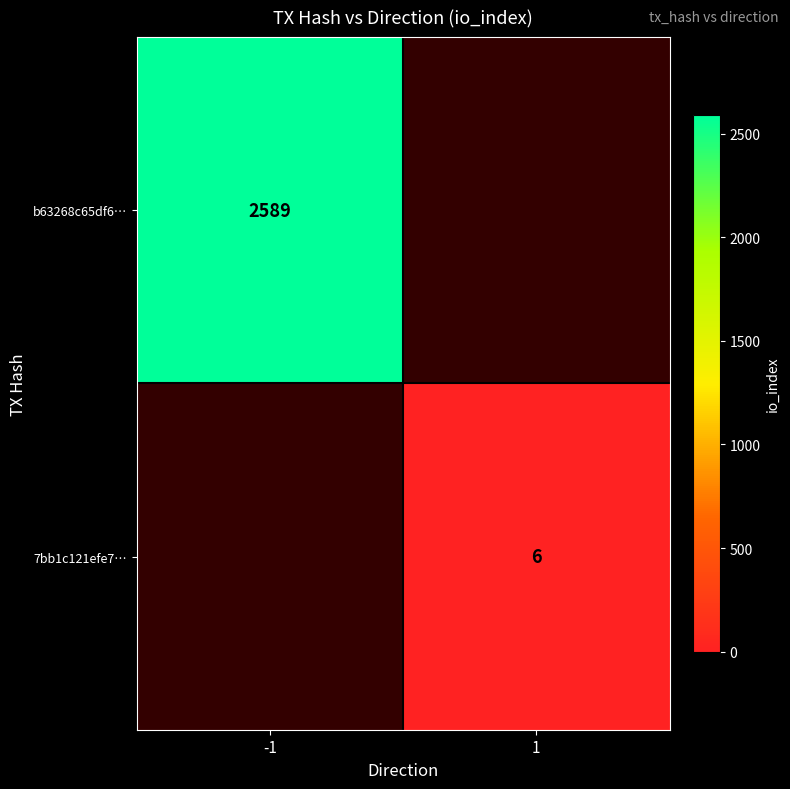

Is the value of 7bb1c121efe7… at -1 greater than the value of b63268c65df6… at 1?

No